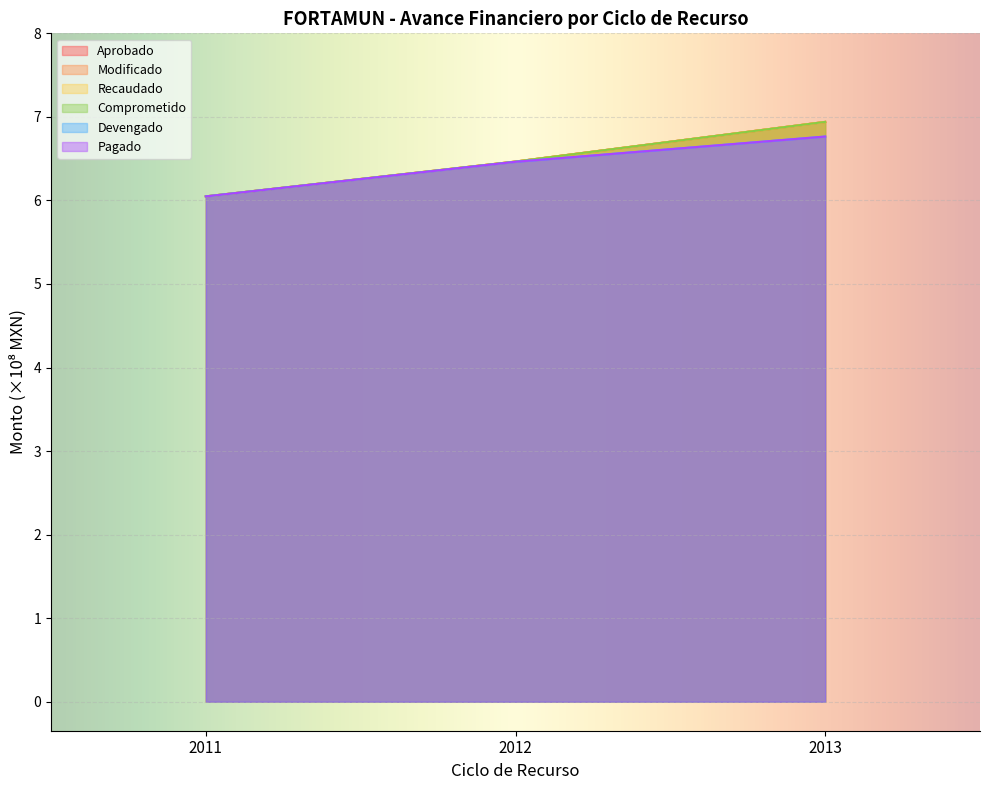

Which category has the highest value across all series?

2013